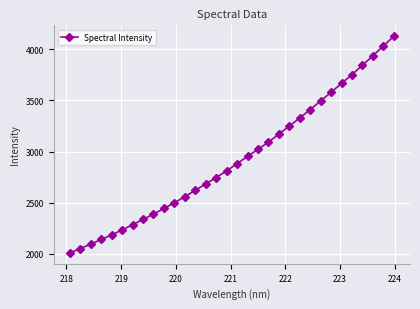

What is the minimum value shown in the chart?

2009.7